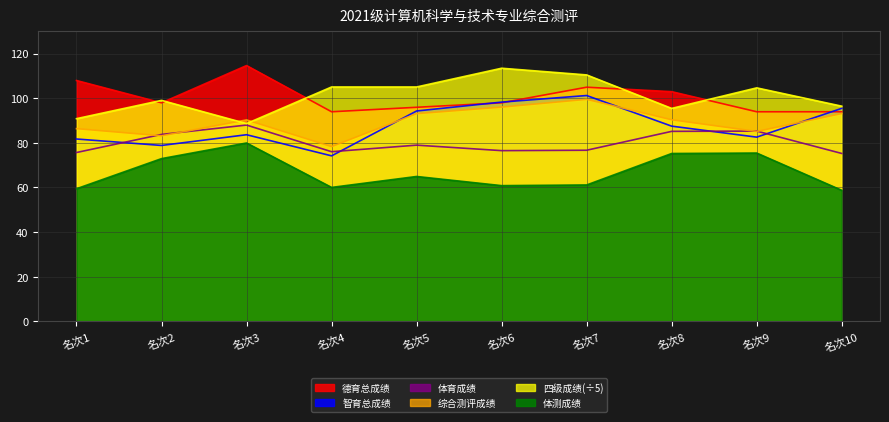

Does the chart have visible grid lines?

Yes